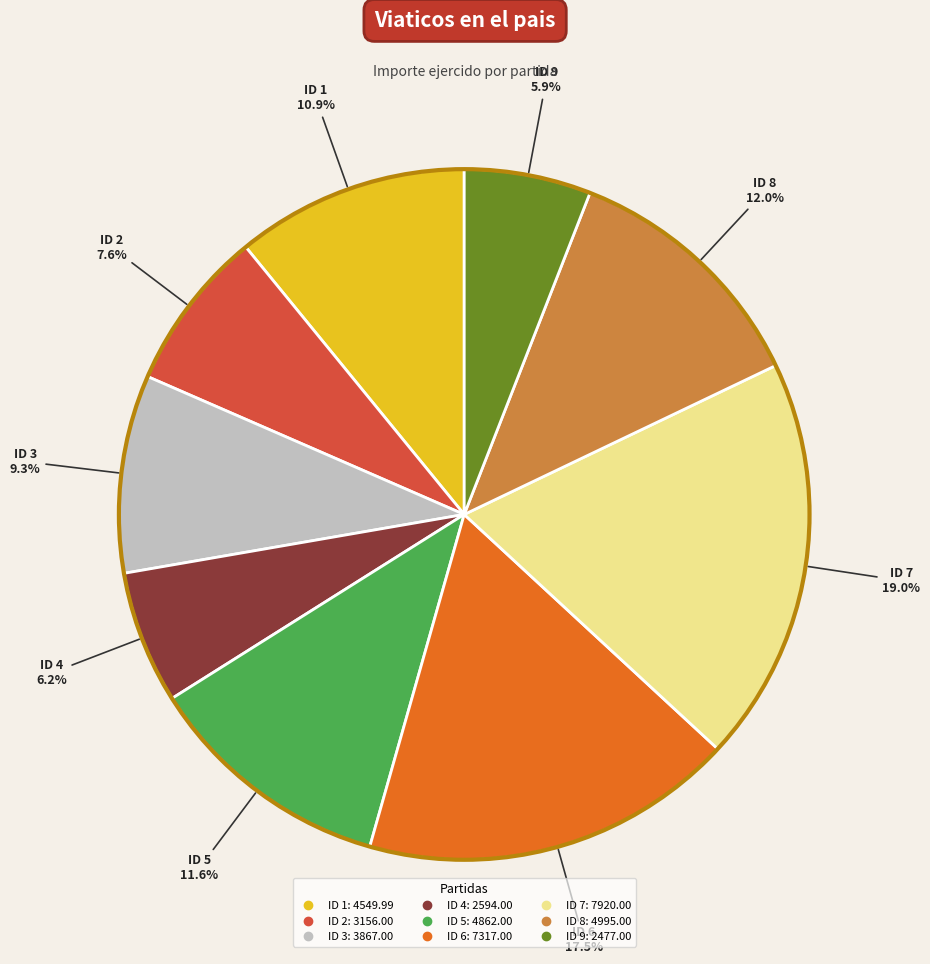

To the nearest percent, what is the difference between the largest and smallest slice percentages?

13%